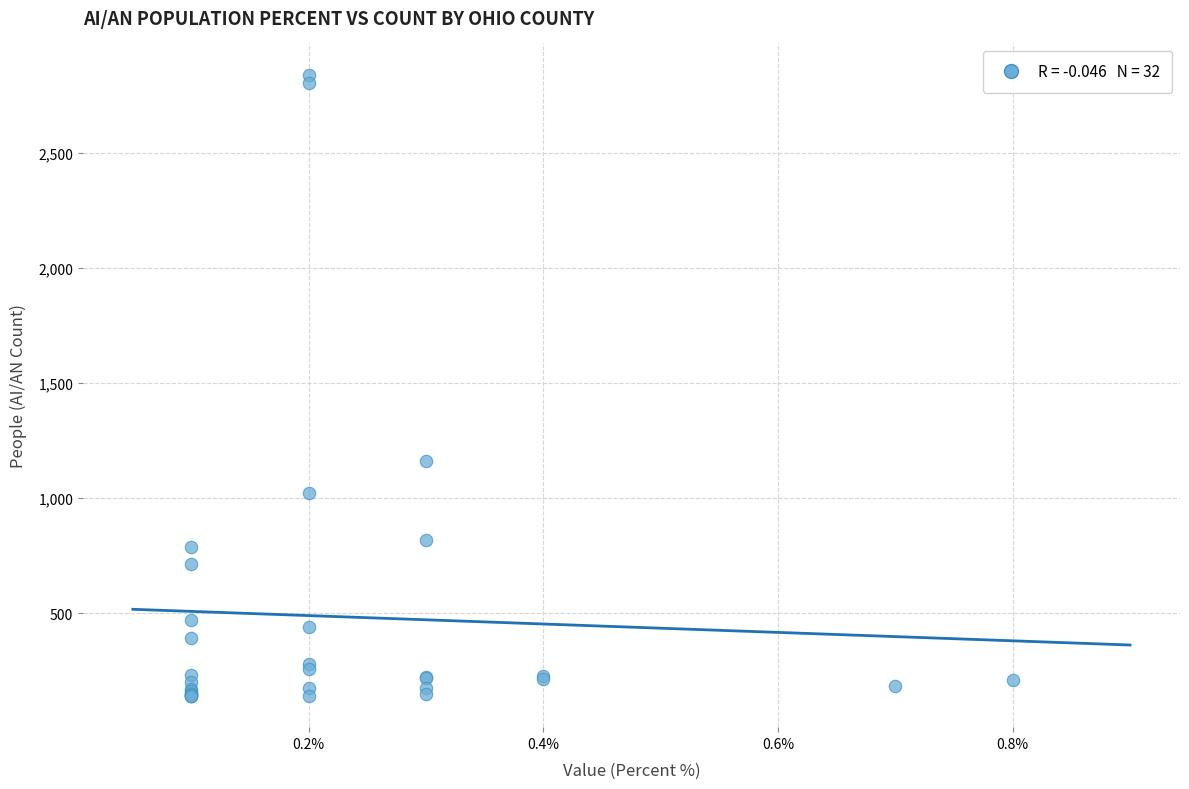

What Y value in the scatter plot is closest to 1490?

1160